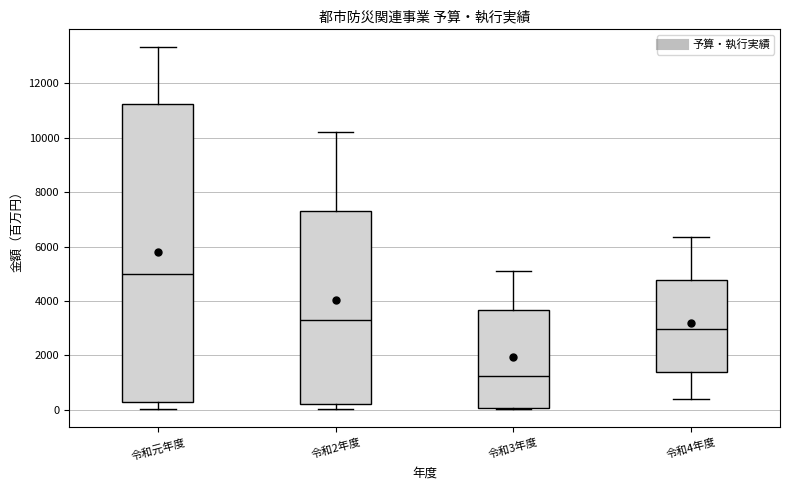

Where does the lower whisker of the box for 令和4年度 end on the y-axis? The values are not printed on the chart, so give them approximately, as read against the axis.

400